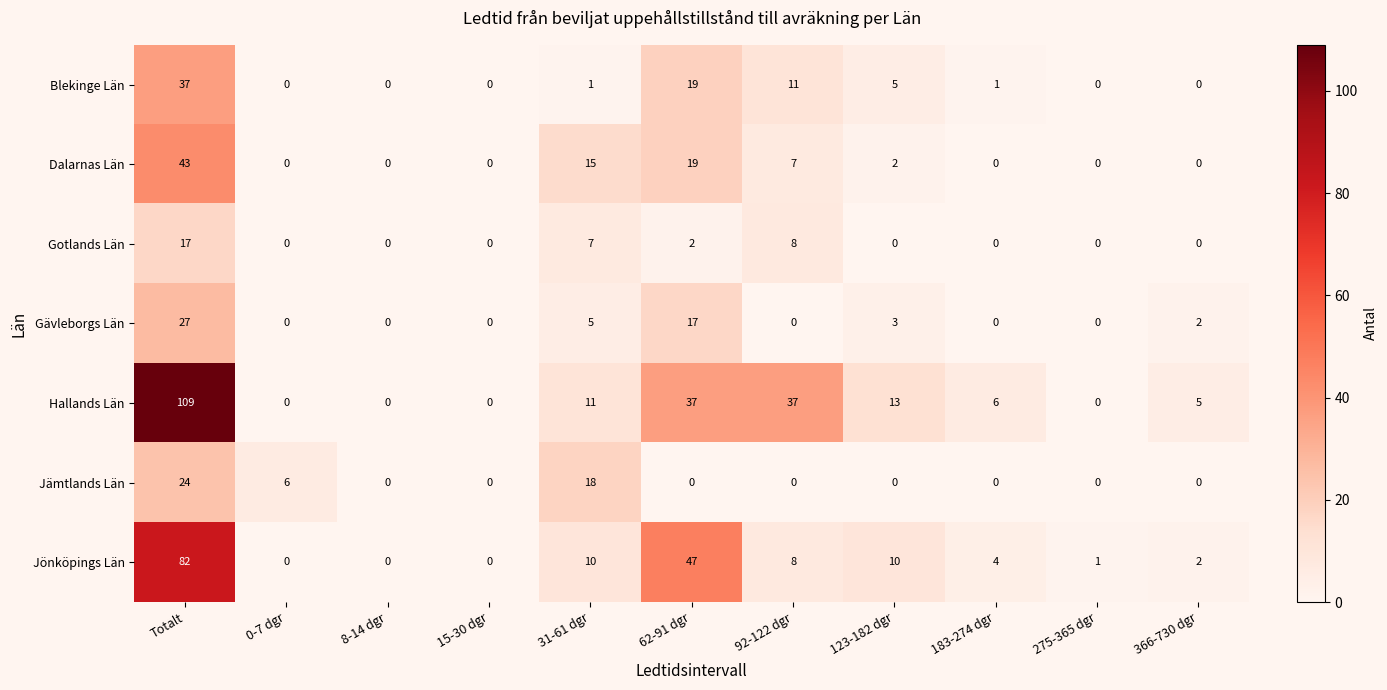

The Jämtlands Län series shows 12 at 62-91 dgr. True or false?

False